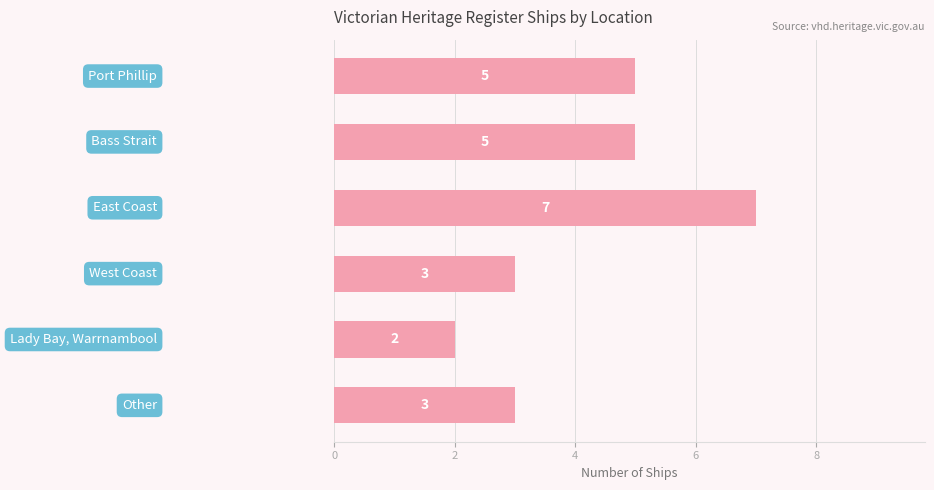

Are the bars horizontal?

Yes